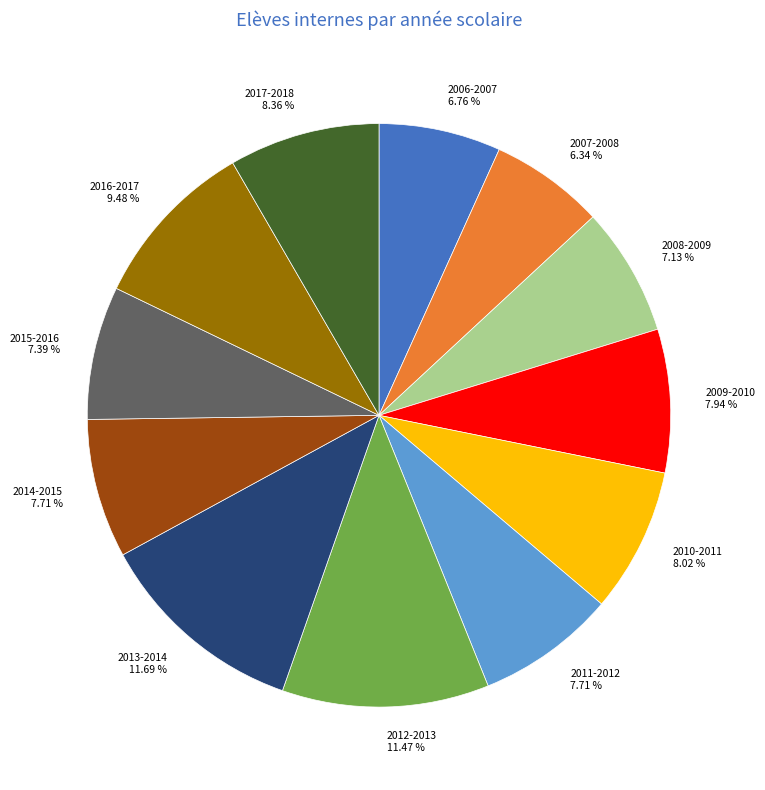

Combined, do 2017-2018 8.36 % and 2008-2009 7.13 % account for over 50%?

No